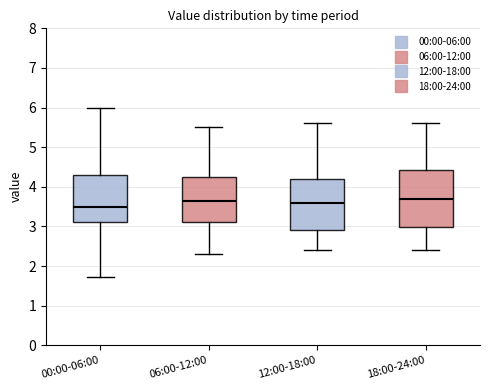

Comparing the boxes themselves (not the whiskers), which one is the tallest?

18:00-24:00